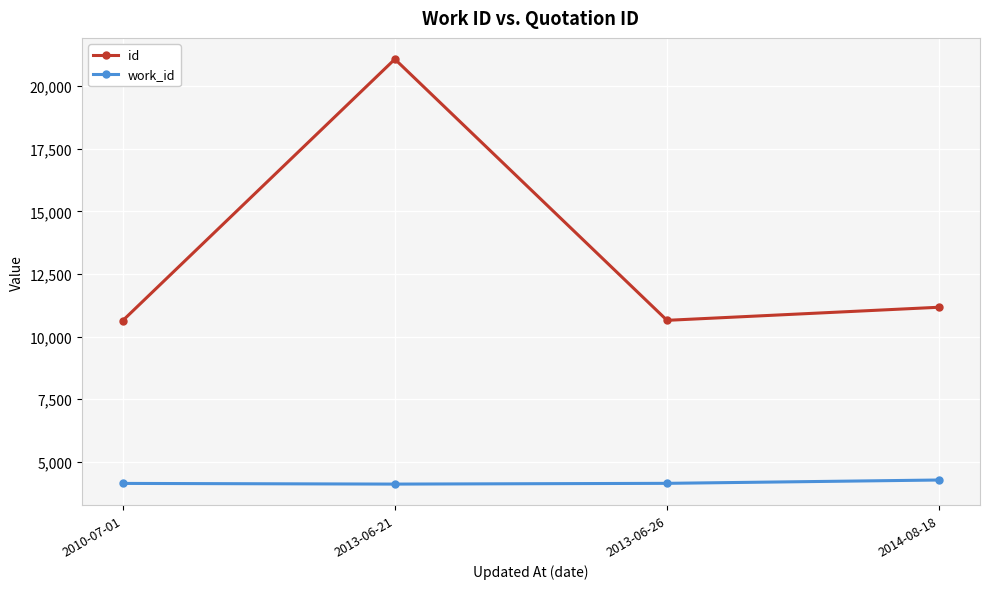

What is the difference between the maximum and minimum values in the work_id series?

163